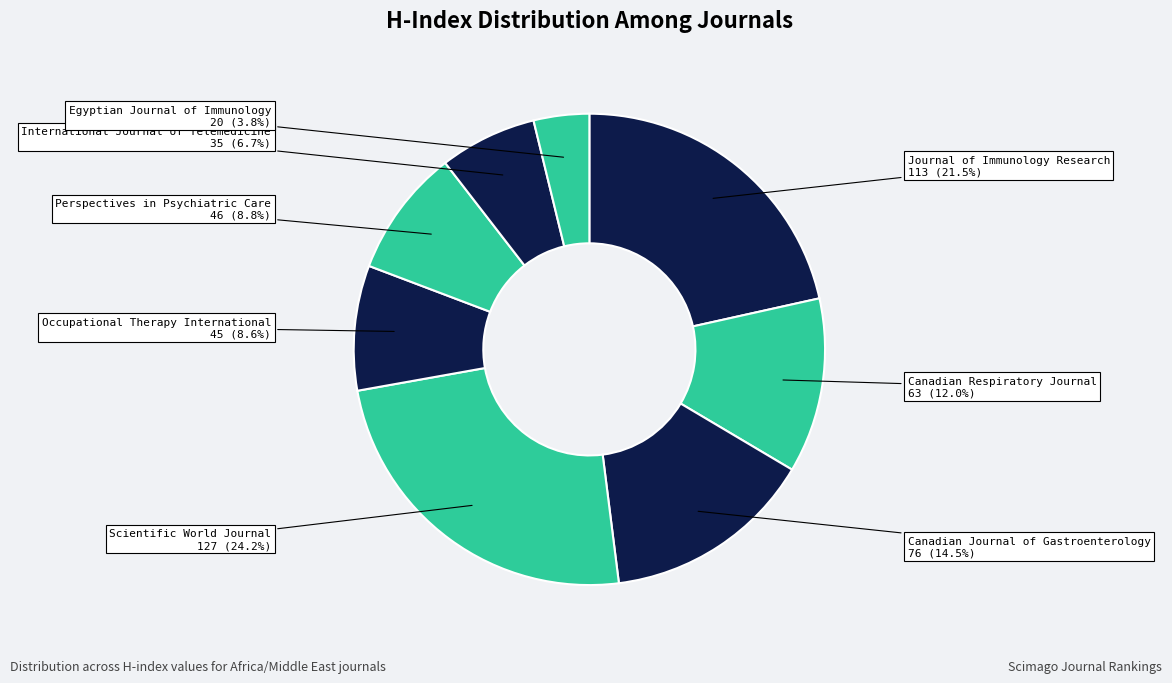

How many segments does this pie chart have?

8